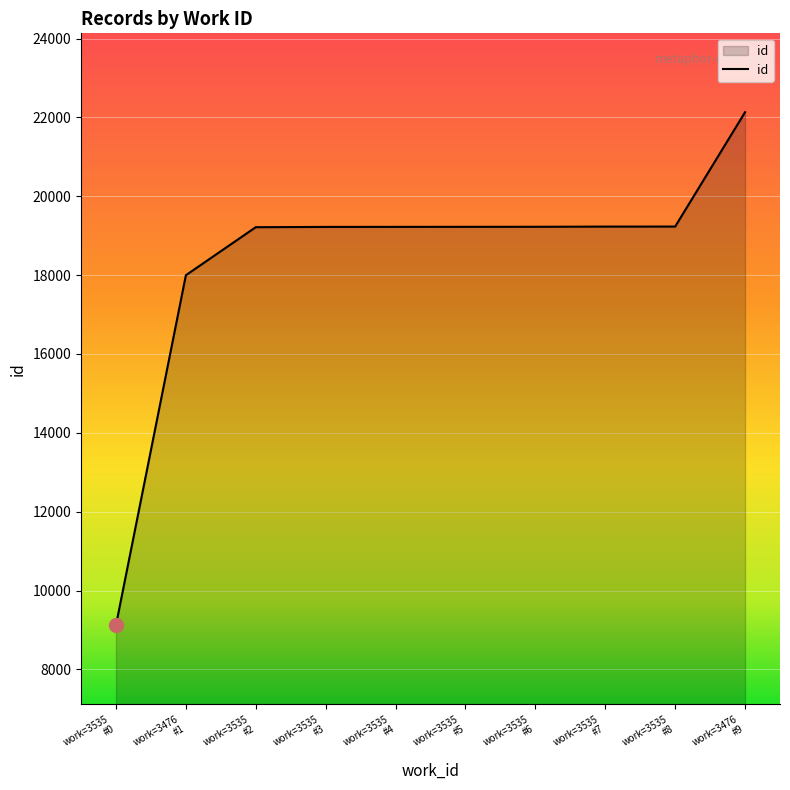

What is the smallest value displayed?

9121